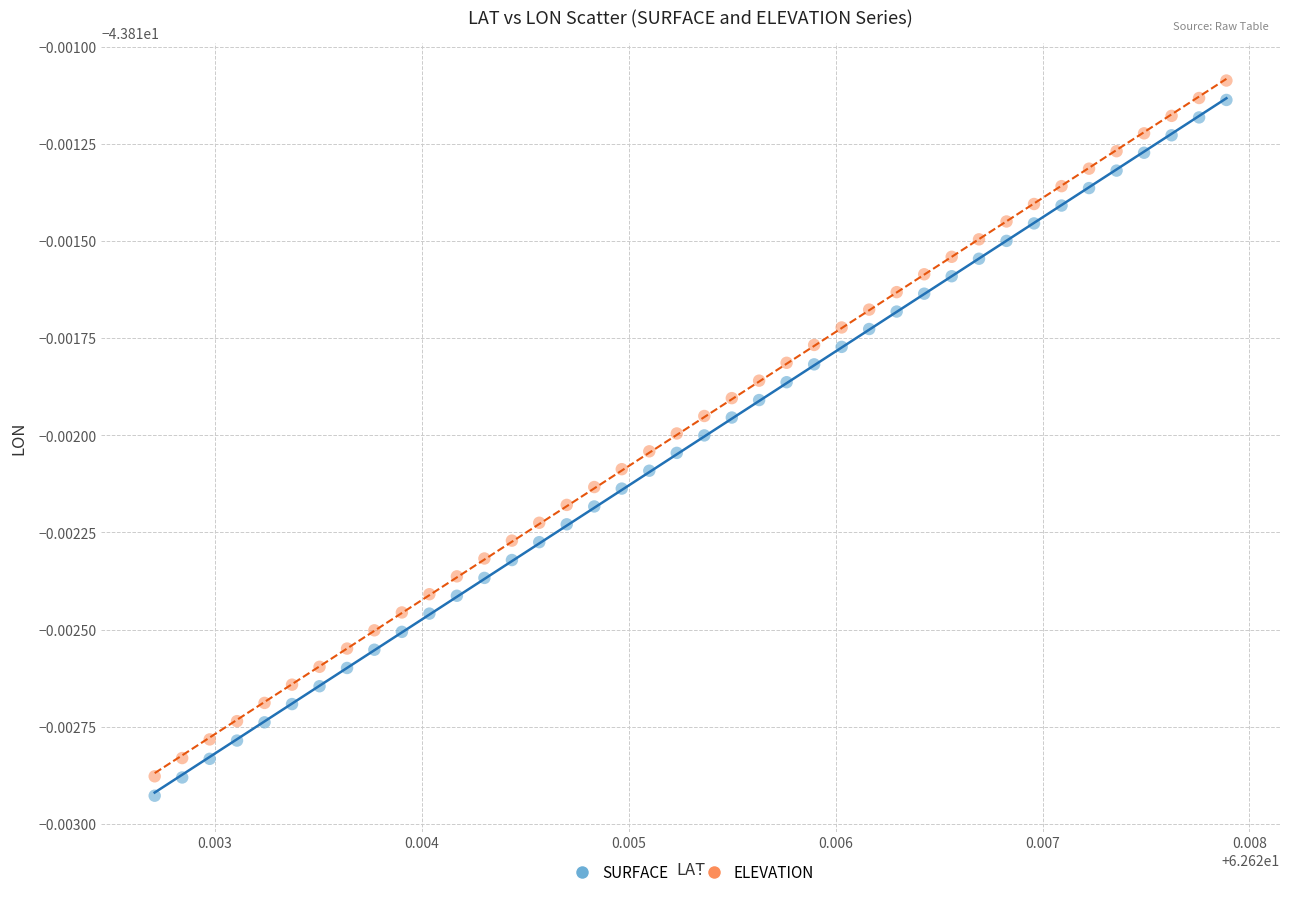

What are all the series names shown in the legend?

SURFACE, ELEVATION